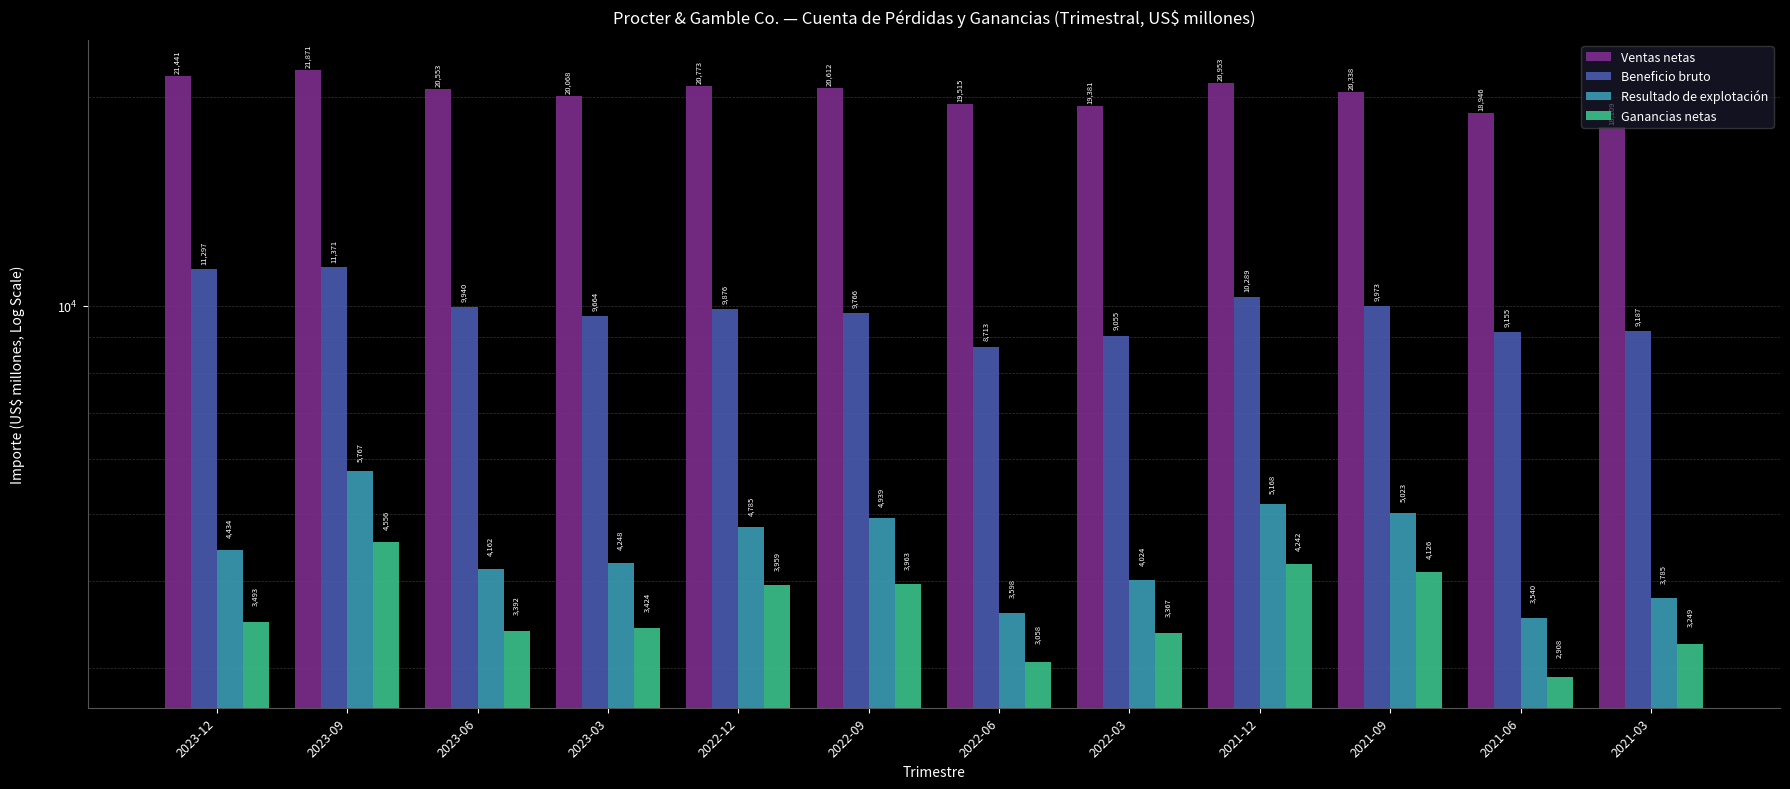

What is the greatest value displayed?

21871